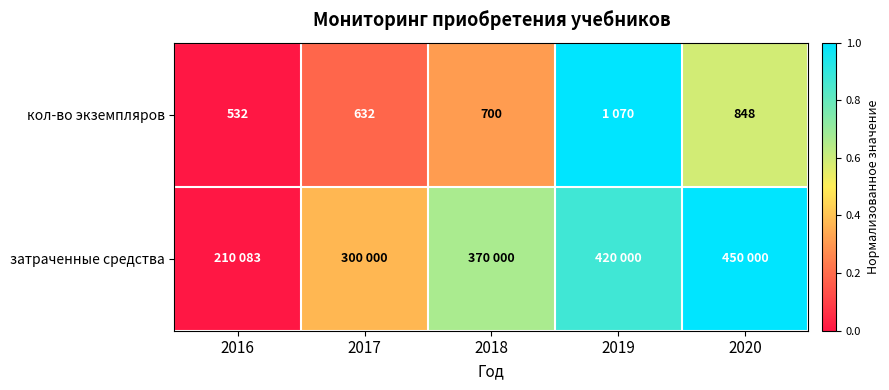

At 2018, list the series in order from smallest to largest.

кол-во экземпляров, затраченные средства